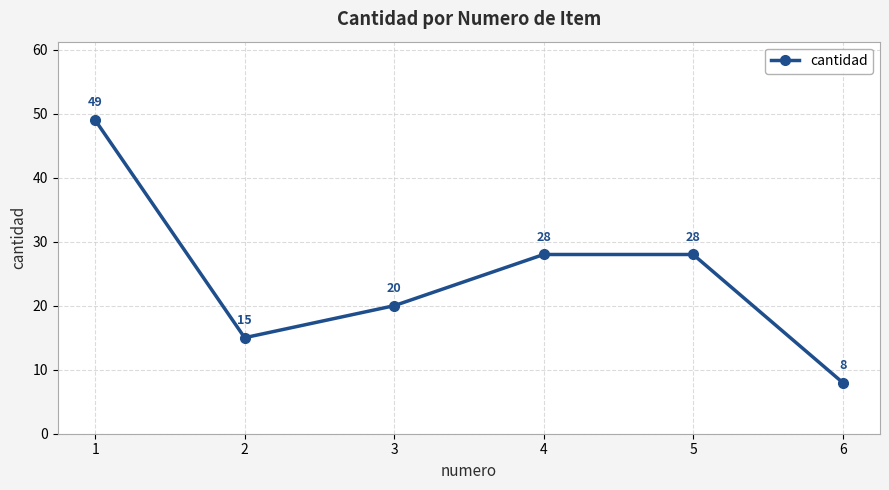

What is the sum of the values at 2 and 4?

43